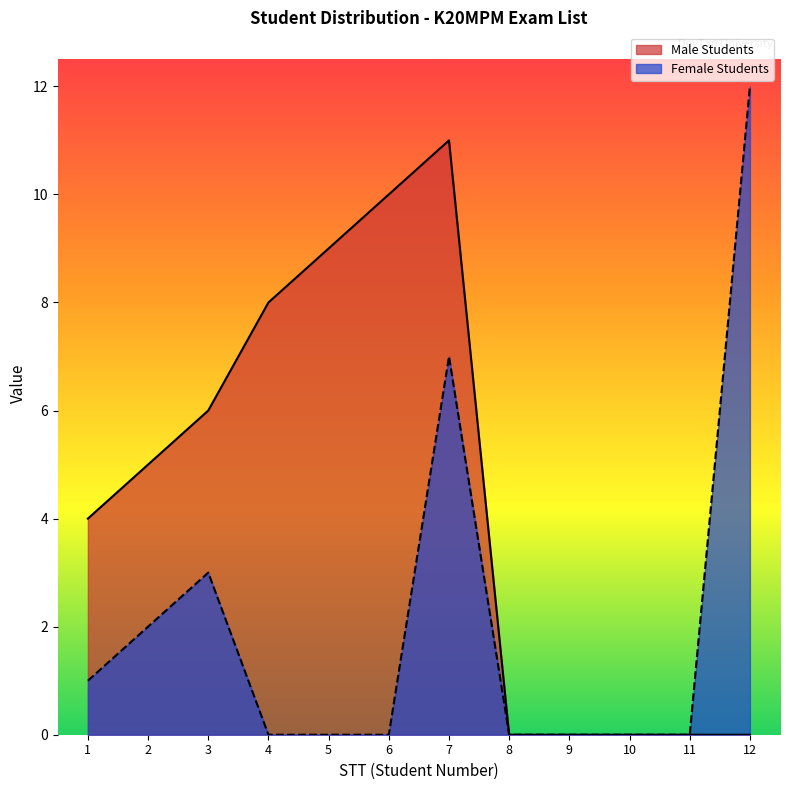

Which series has the widest spread of values?

Female Students